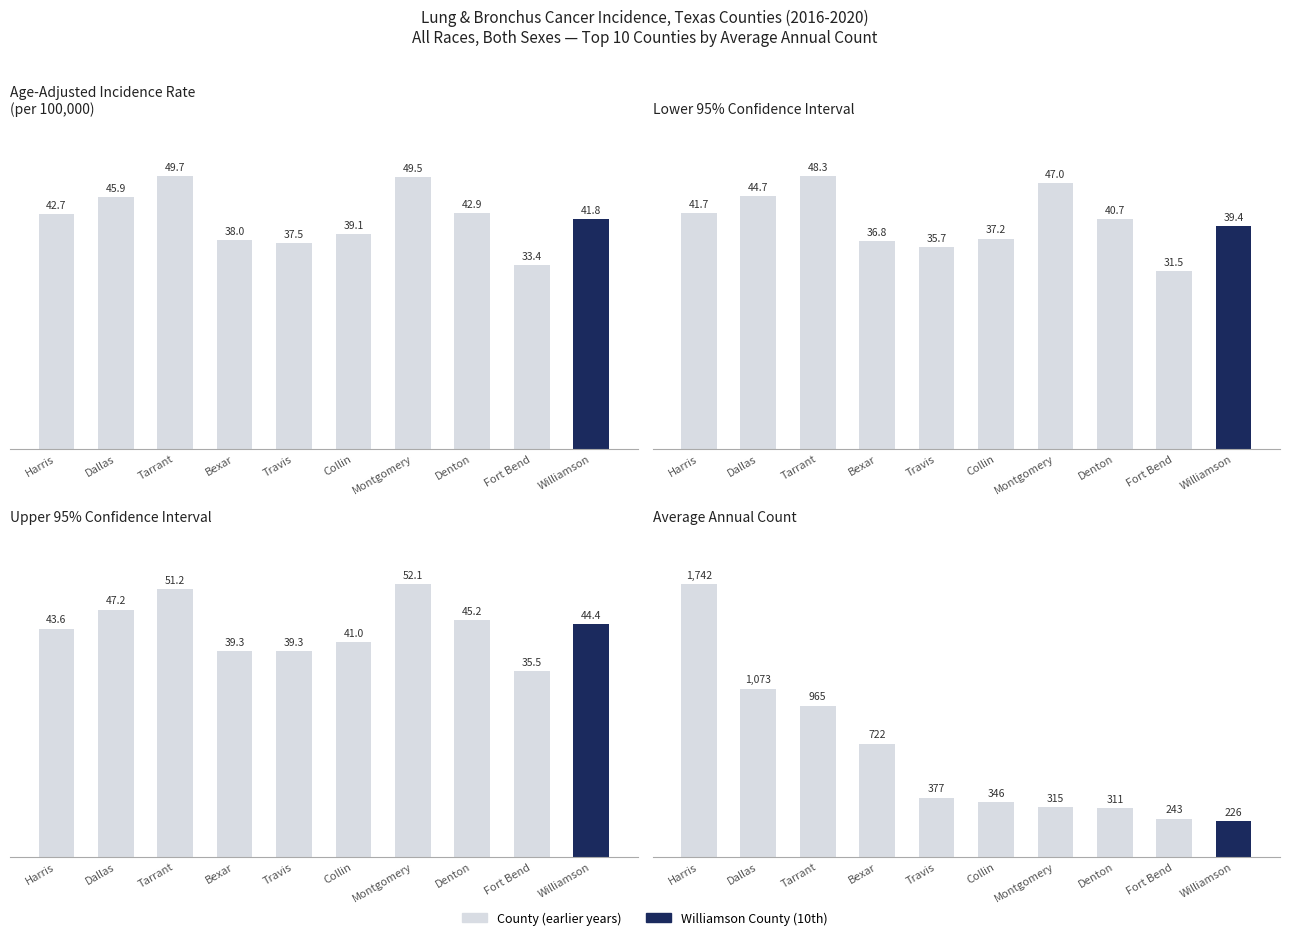

What is the difference between the highest and lowest values at Bexar?

685.2